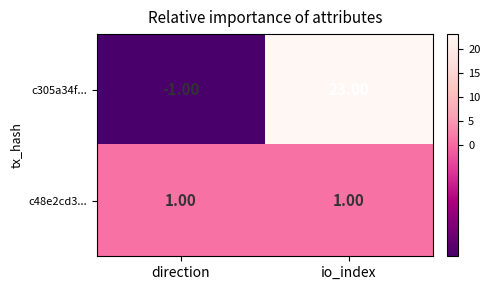

At which label is c305a34f... closest to 11?

direction